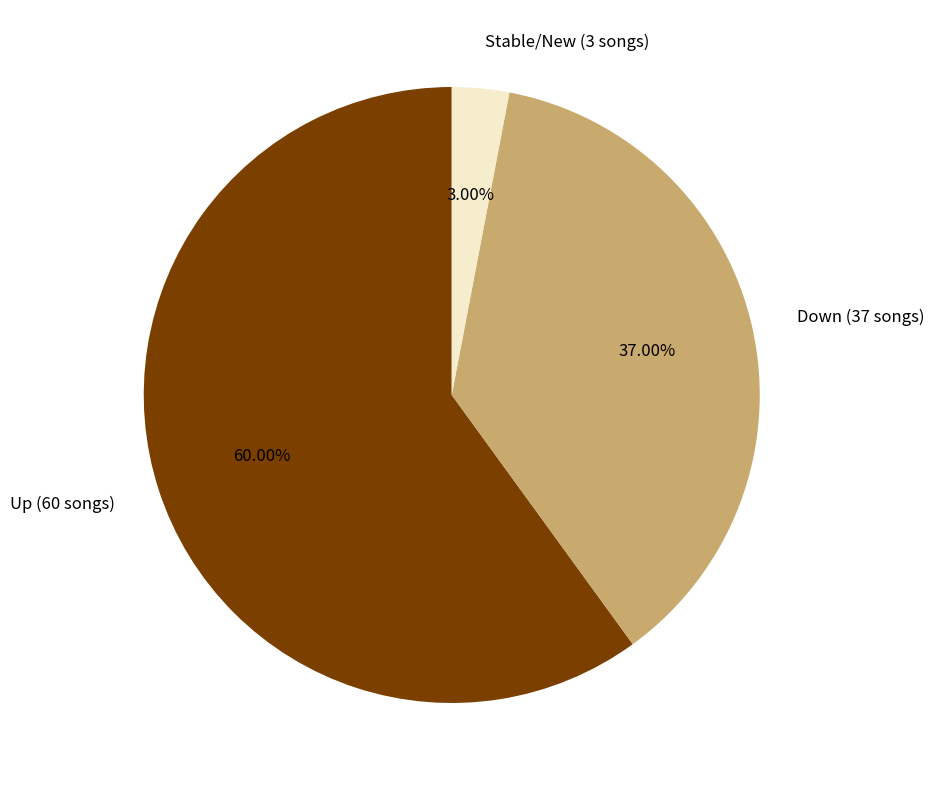

What is the smallest slice in the pie chart?

Stable/New (3 songs)